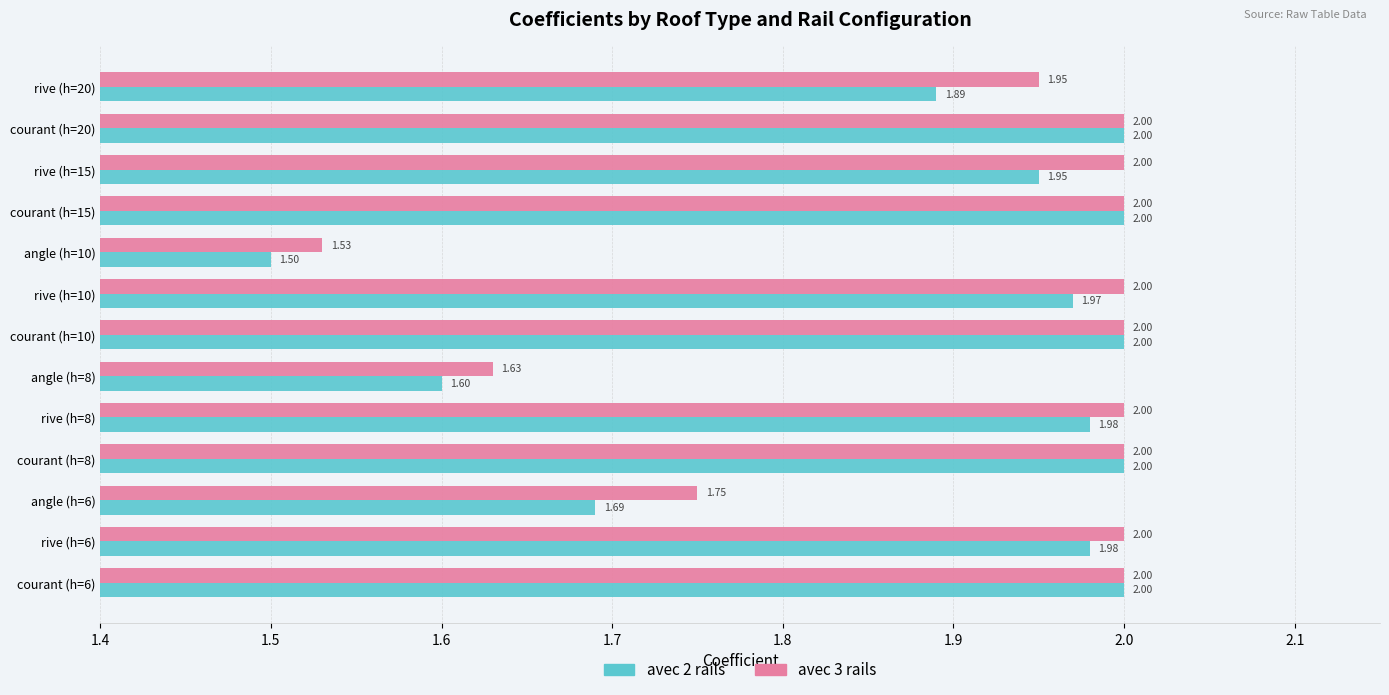

At angle (h=6), list the series in order from smallest to largest.

avec 2 rails, avec 3 rails